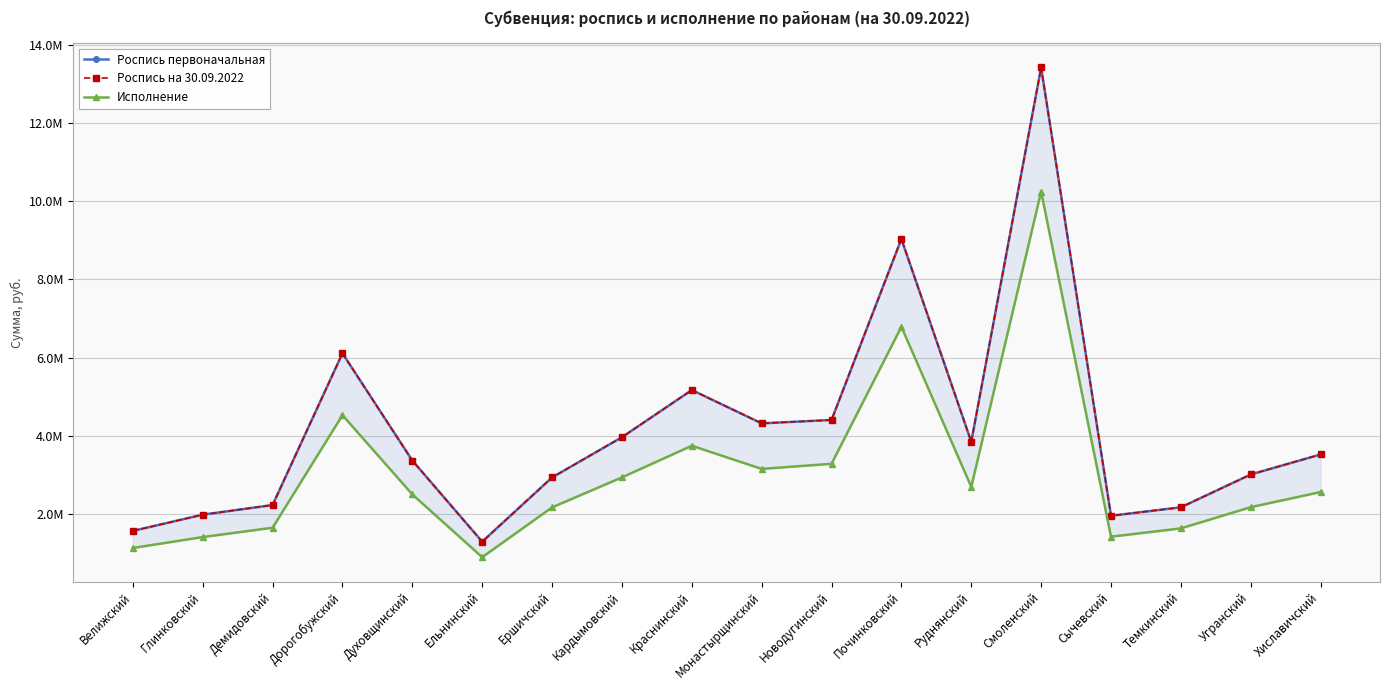

True or false: Роспись на 30.09.2022 and Исполнение intersect in this chart.

False